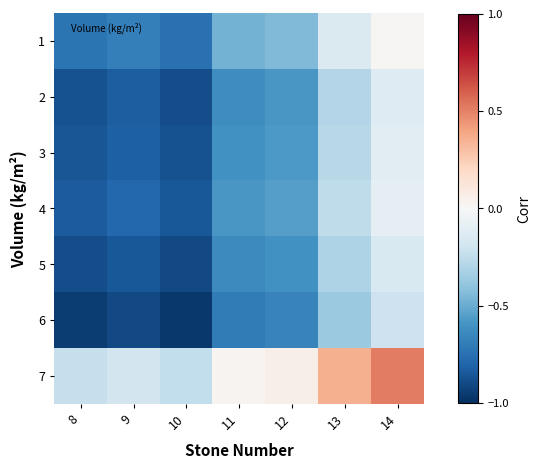

At how many categories does at least one series exceed 0?

4